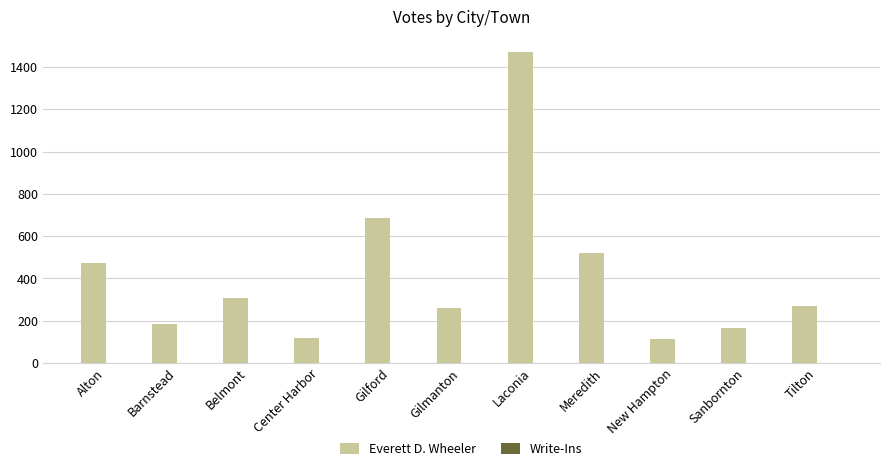

How many distinct data groups are displayed?

2